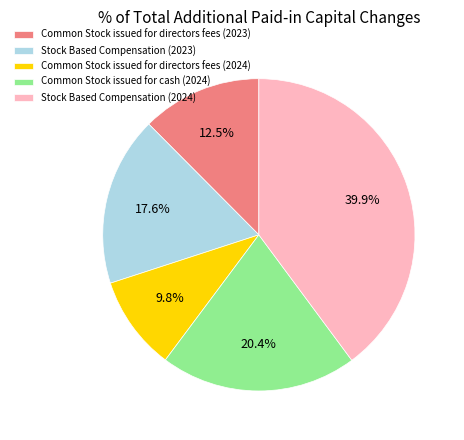

Between Common Stock issued for directors fees (2023) and Common Stock issued for cash (2024), which is larger?

Common Stock issued for cash (2024)